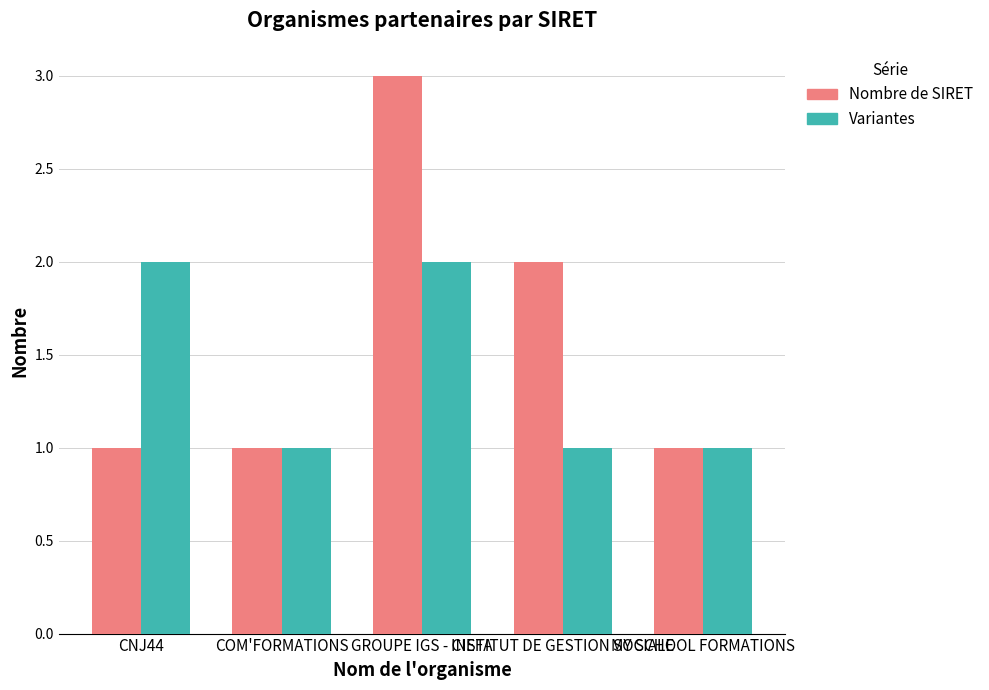

The value of Nombre de SIRET at CNJ44 is 1. True or false?

True